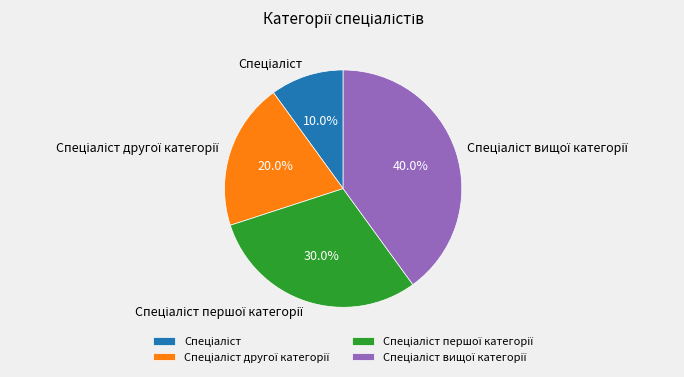

Is there any slice that represents more than half of the pie?

No